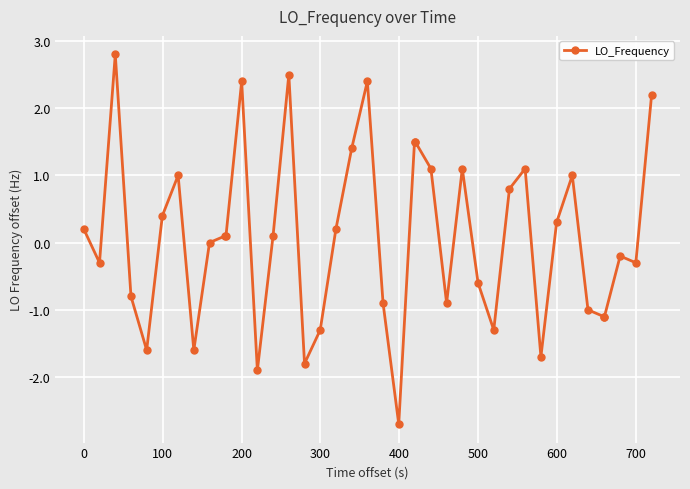

True or false: the data has more than 0 interior local peaks.

True